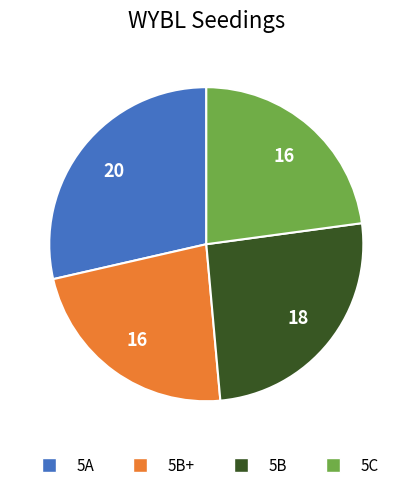

Is there a majority slice in this chart?

No